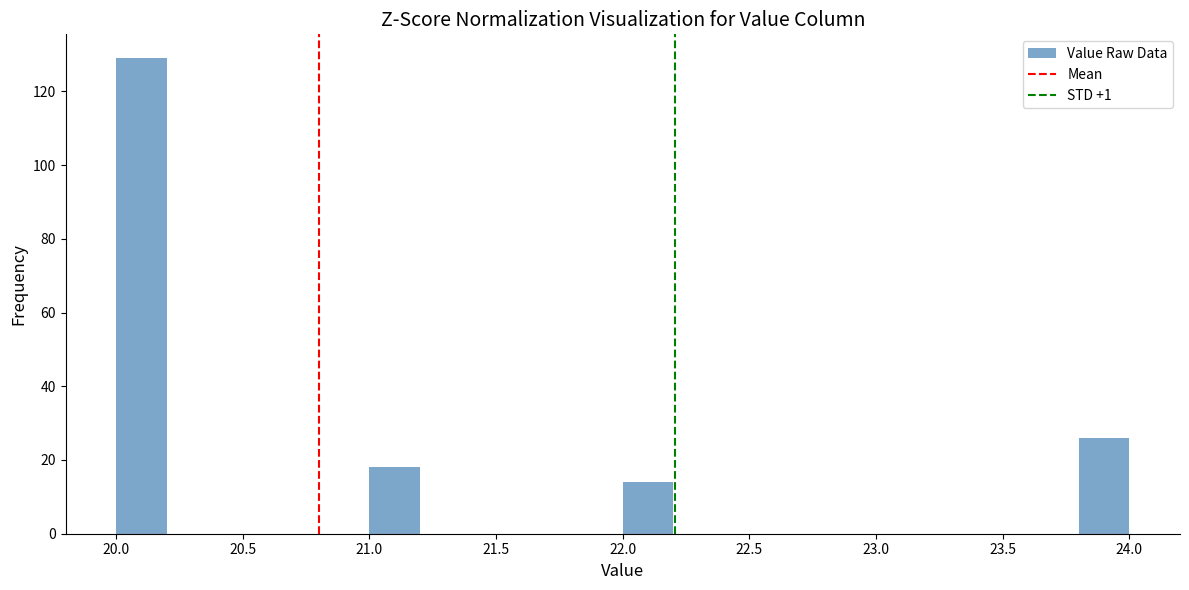

How tall is the bar that spans 20.0 to 20.2 on the x-axis? The values are not printed on the chart, so give them approximately, as read against the axis.

130